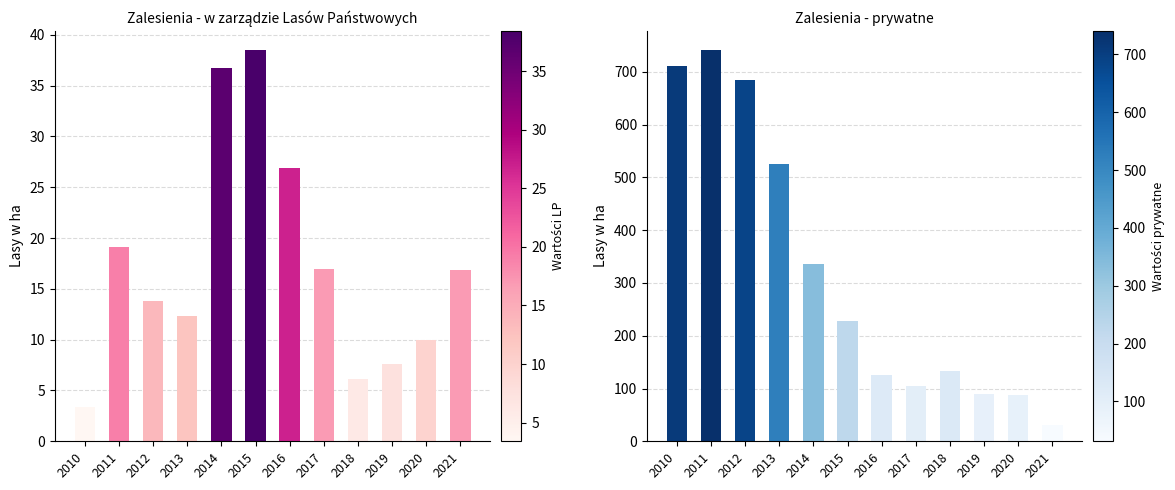

What are all the series names shown in the legend?

w zarządzie Lasów Państwowych, prywatne